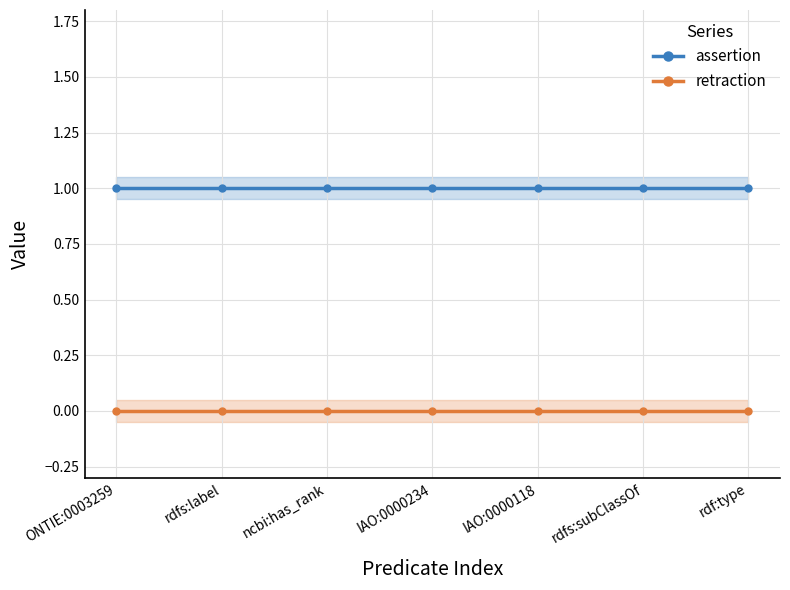

What is the label of the 6th point from the left?

rdfs:subClassOf